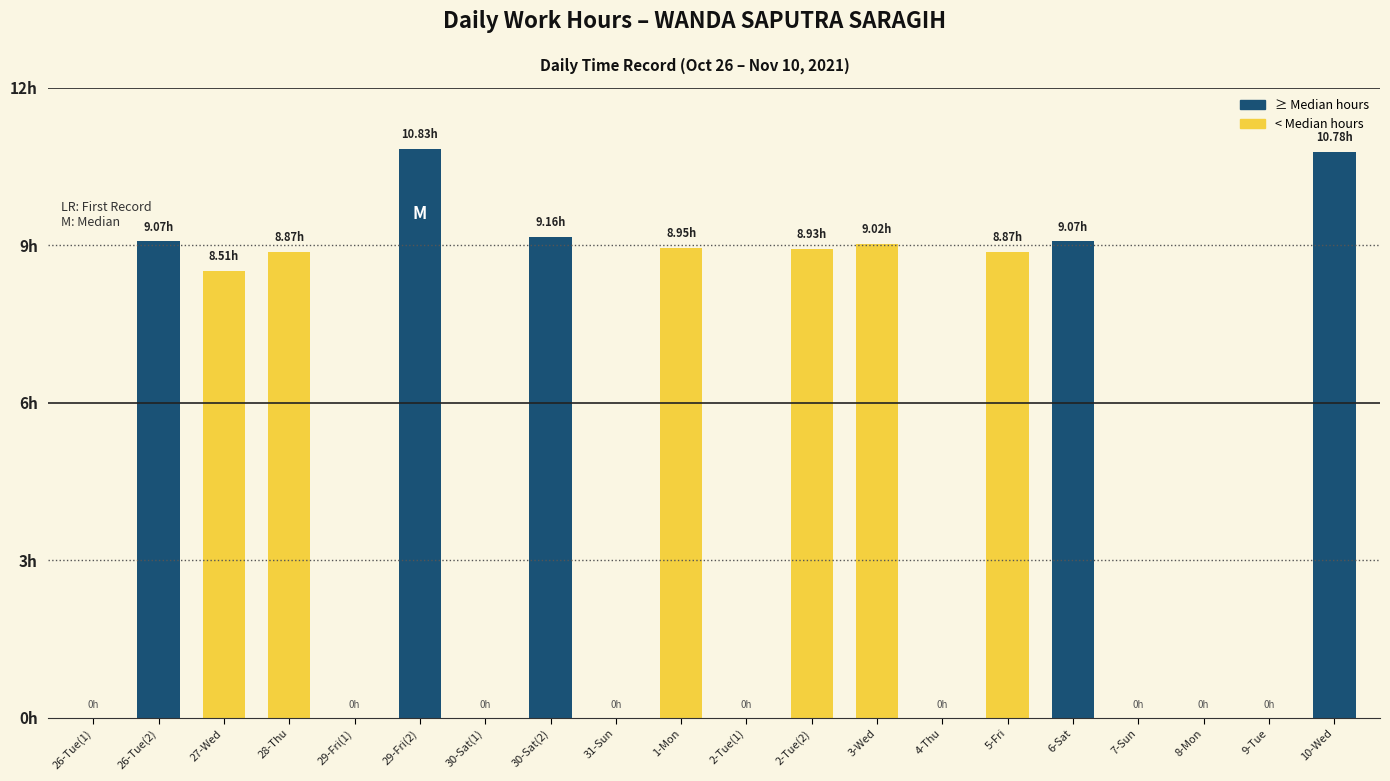

Are the bars horizontal?

No